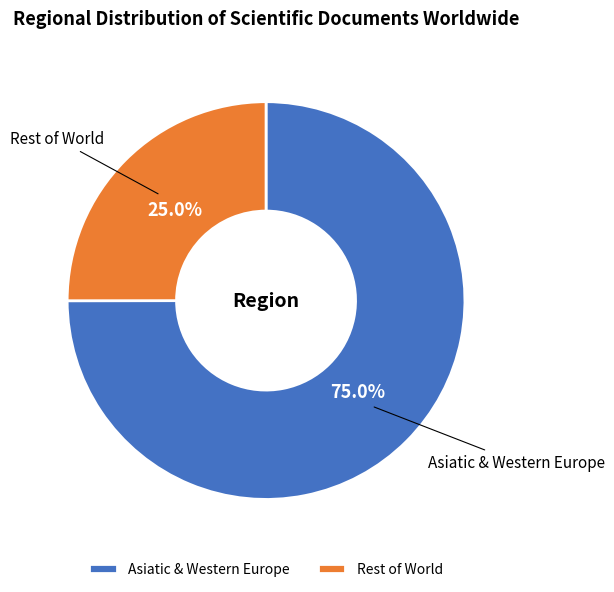

What is the largest slice in the pie chart?

Asiatic & Western Europe